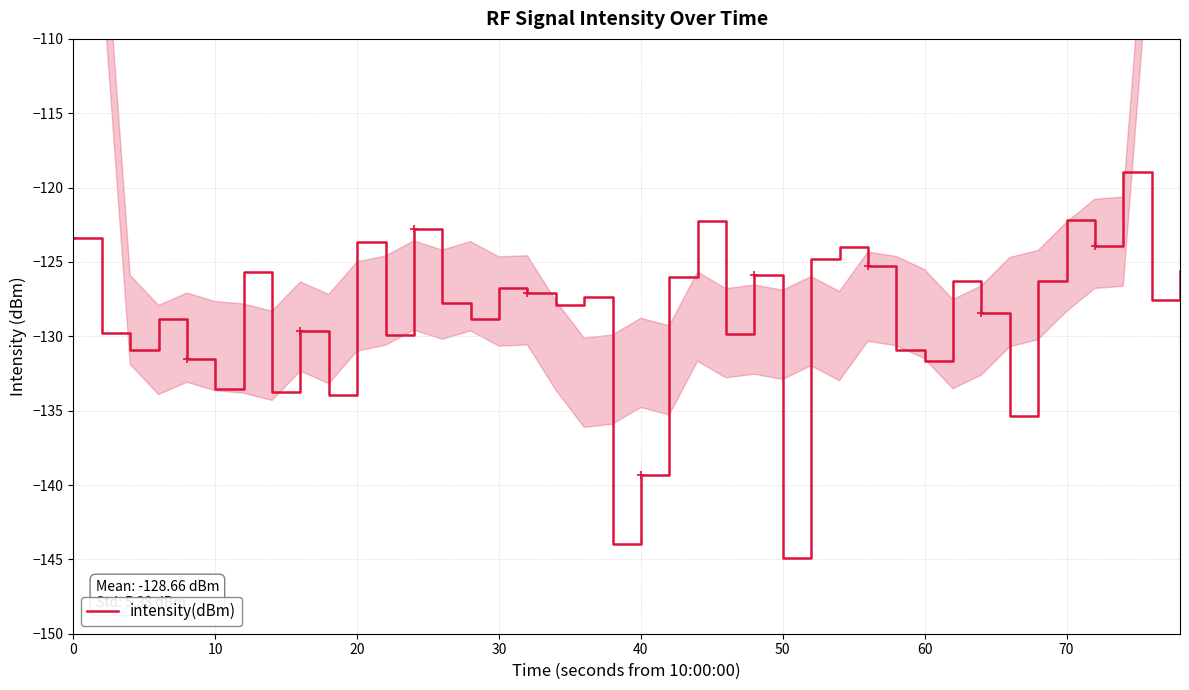

How many lines are shown in the chart?

1